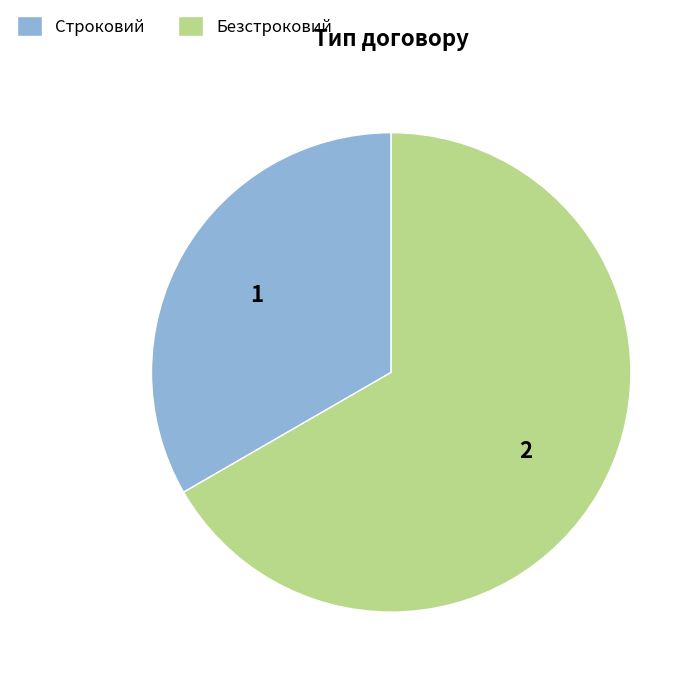

Is the sum of Безстроковий and Строковий greater than half?

Yes